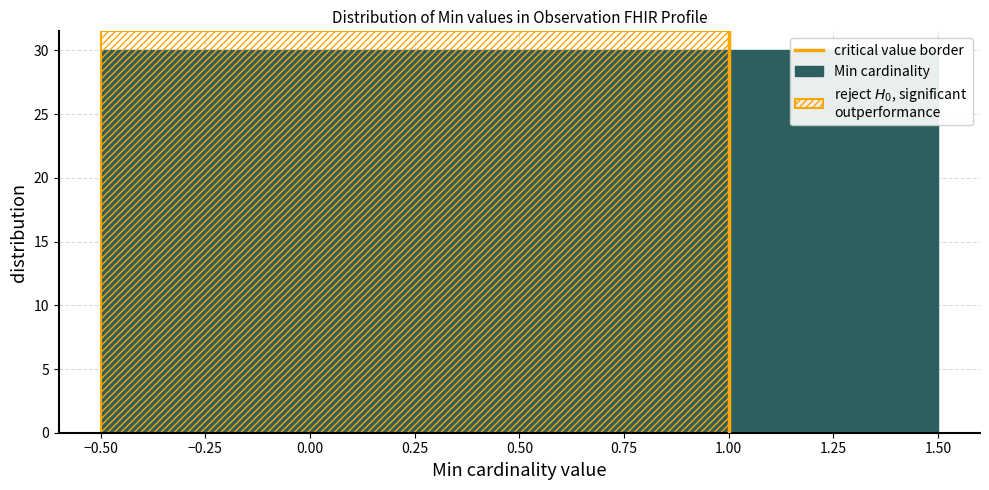

Reading left to right, transcribe this chart: for each bar, give the range it covers on the x-axis and its height. The values are not printed on the chart, so give them approximately, as read against the axis.

-0.50 to 0.50: 30
0.50 to 1.50: 30